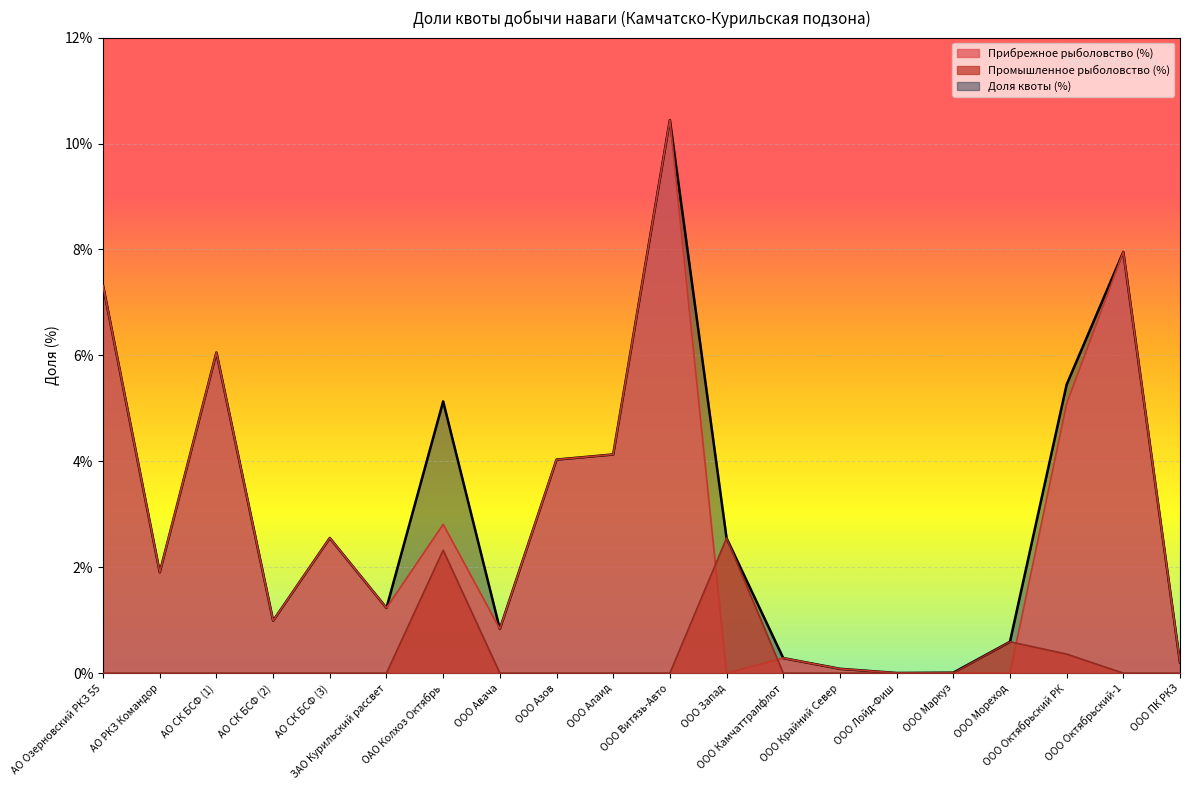

How many values in the Промышленное рыболовство (%) series exceed 0?

4